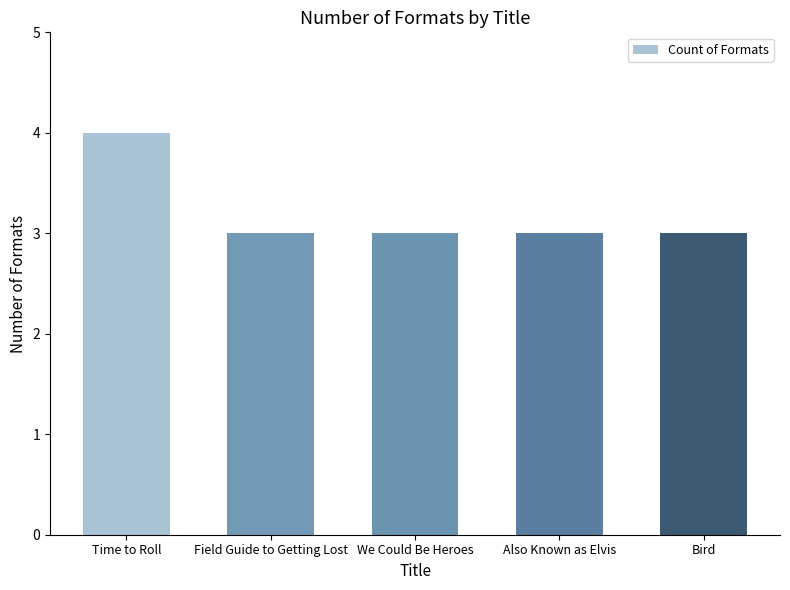

How many bars are there in total?

5